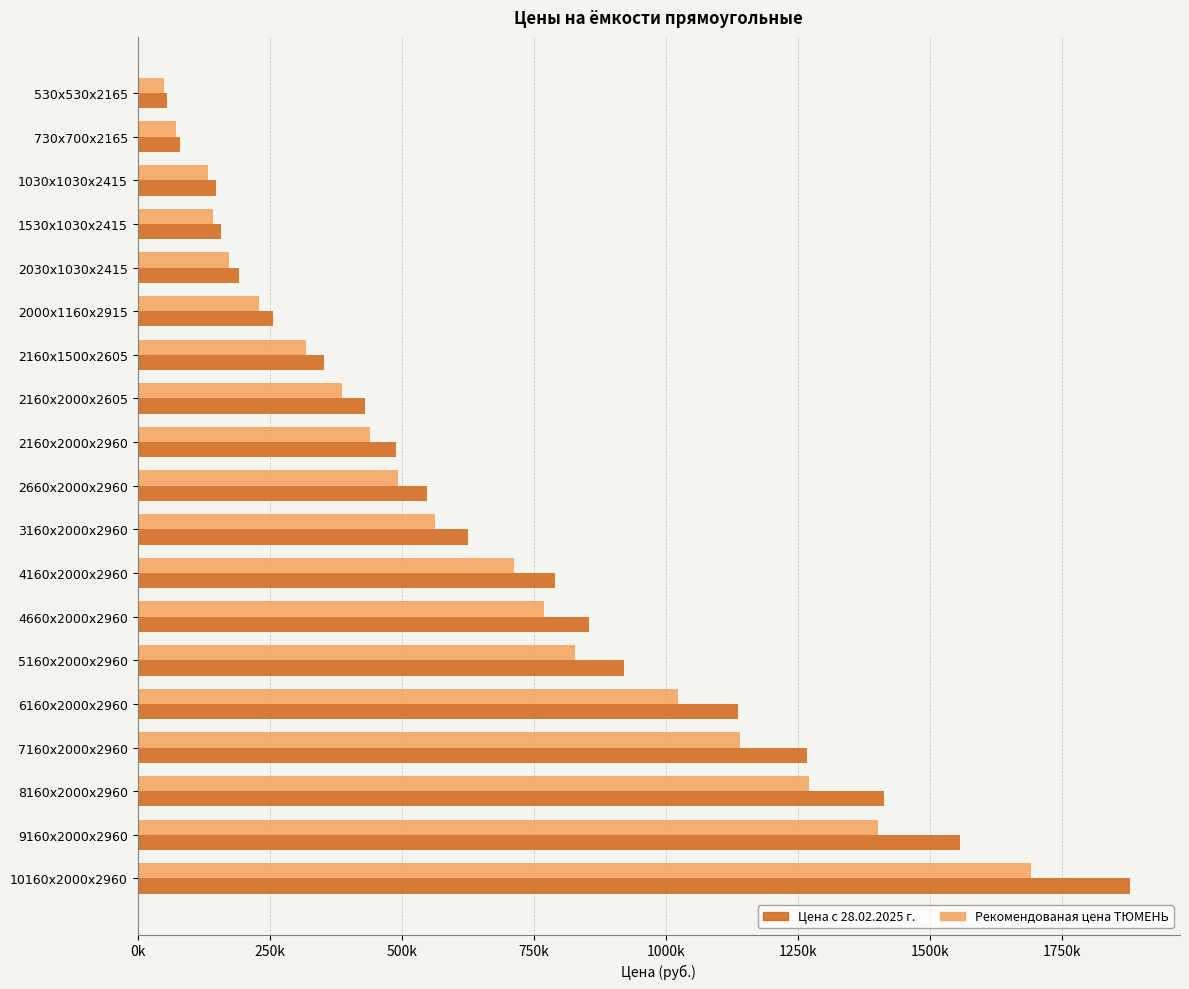

What are all the series names shown in the legend?

Цена с 28.02.2025 г., Рекомендованая цена ТЮМЕНЬ